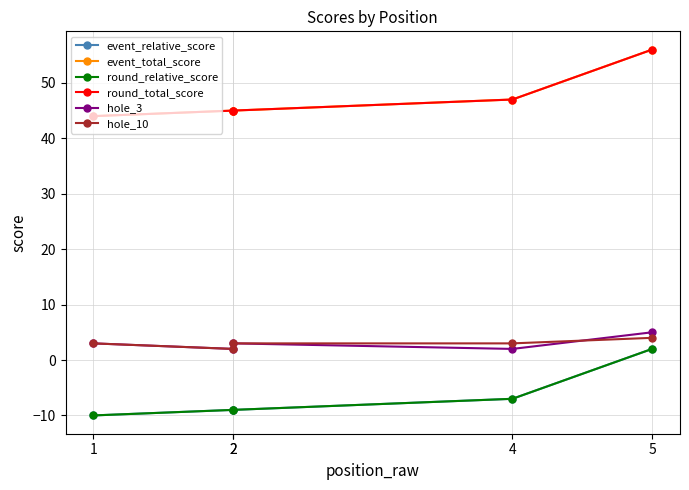

The round_relative_score series shows -7 at 4. True or false?

True